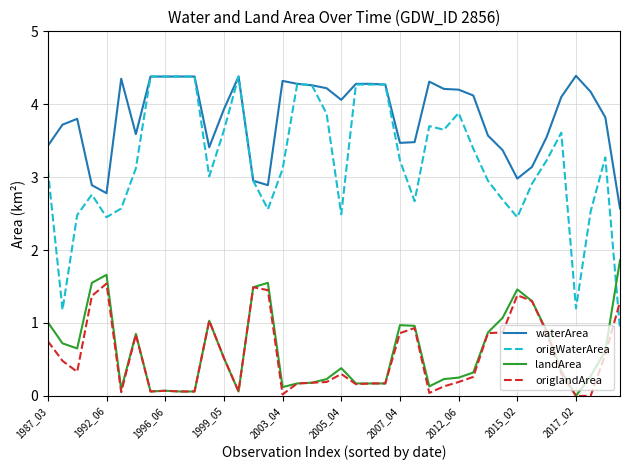

What is the greatest value displayed?

4.4